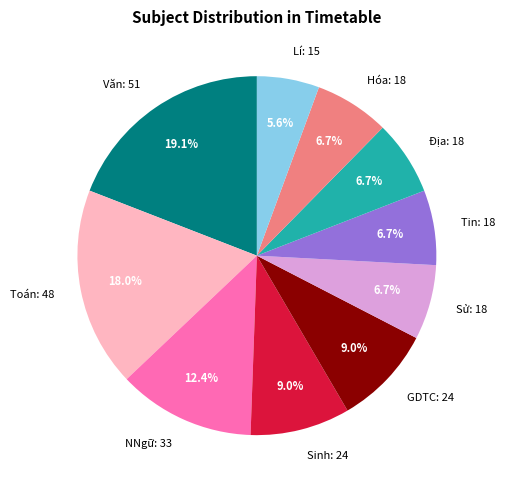

What percentage is NOT represented by Văn: 51?

80.9%